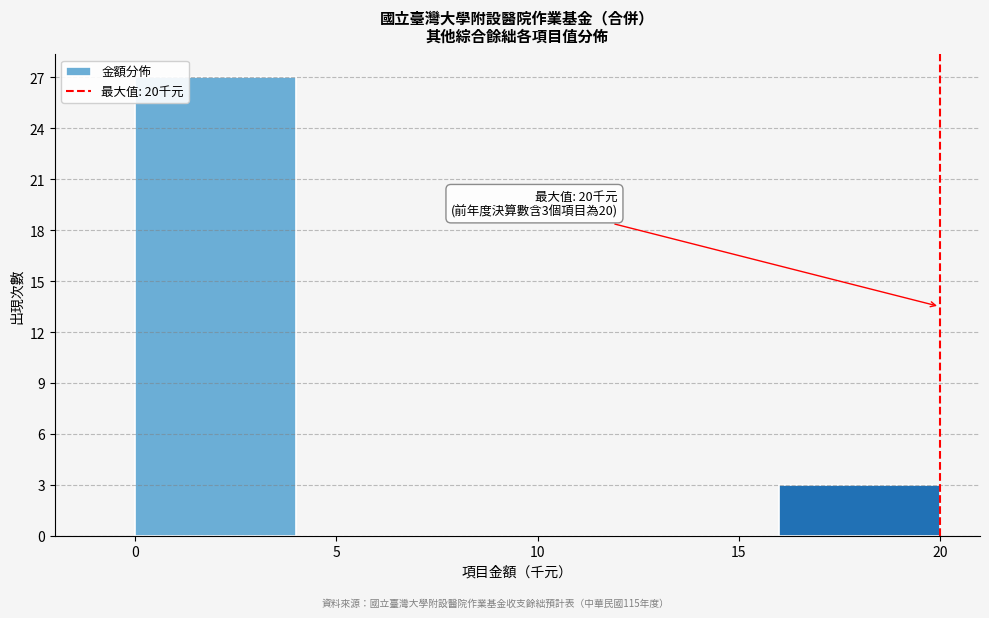

Over which range of the x-axis is the bar tallest?

0 to 4